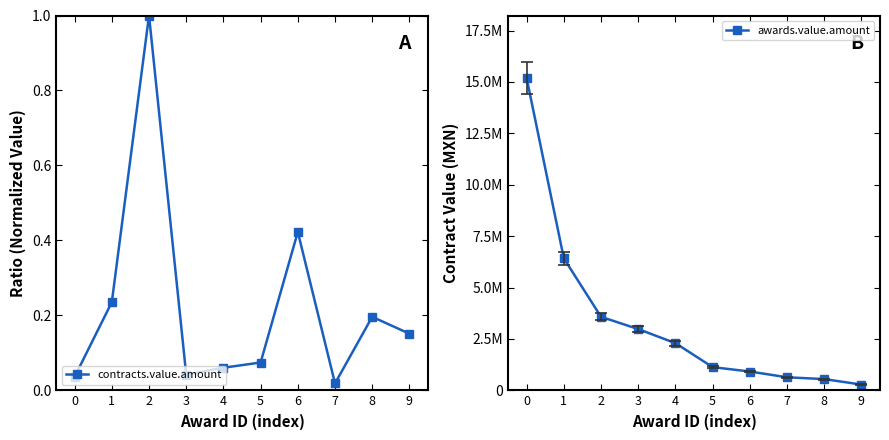

Read the awards.value.amount value at 7.

635534.0